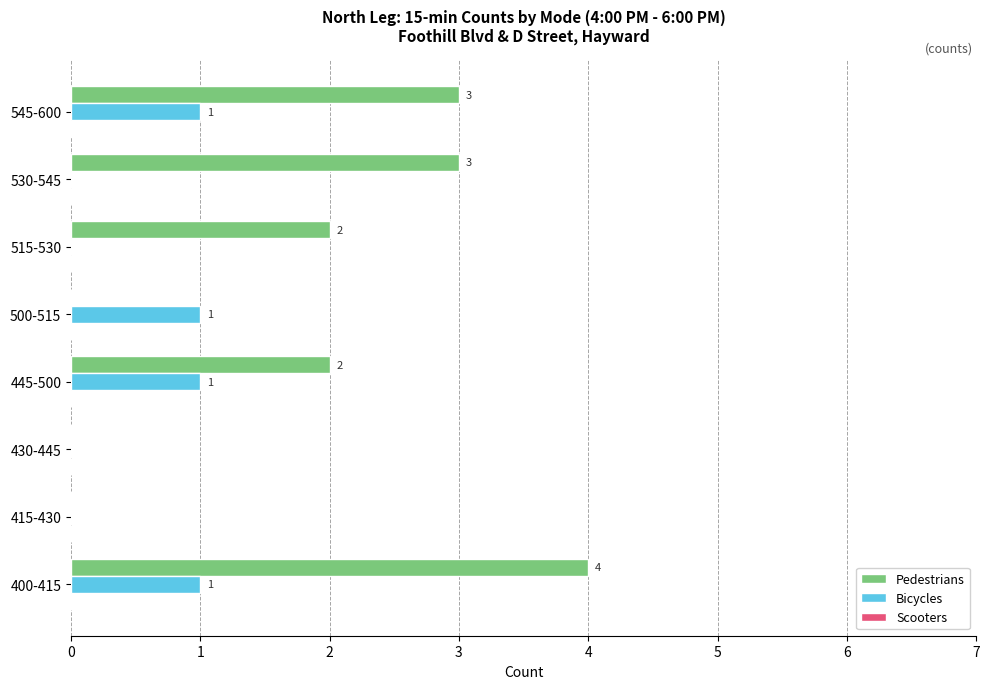

Which series has the largest total across all categories?

Pedestrians